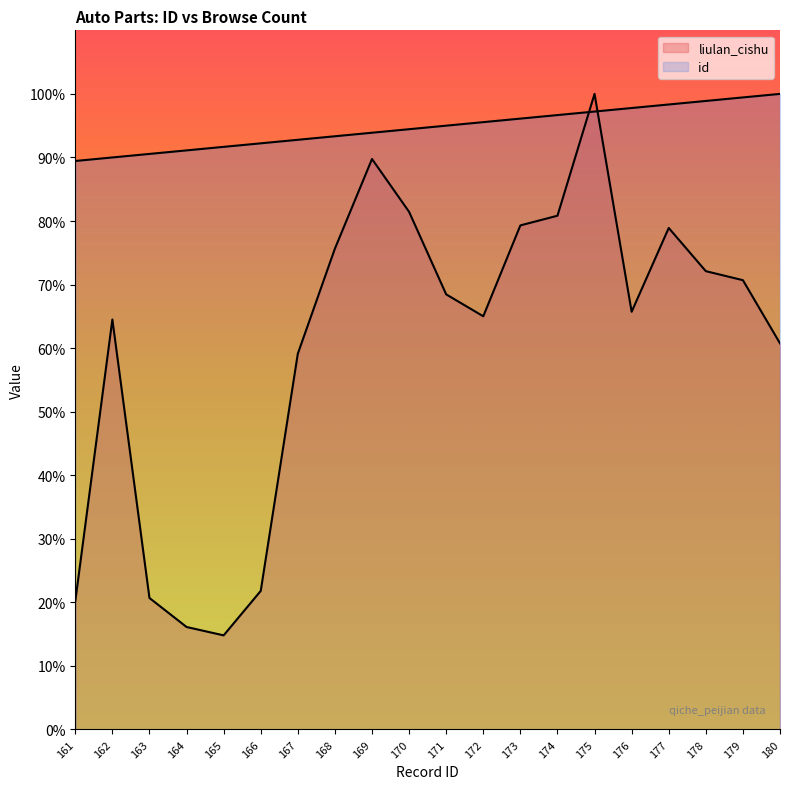

Between which two adjacent categories do id and liulan_cishu first intersect?

174 and 175